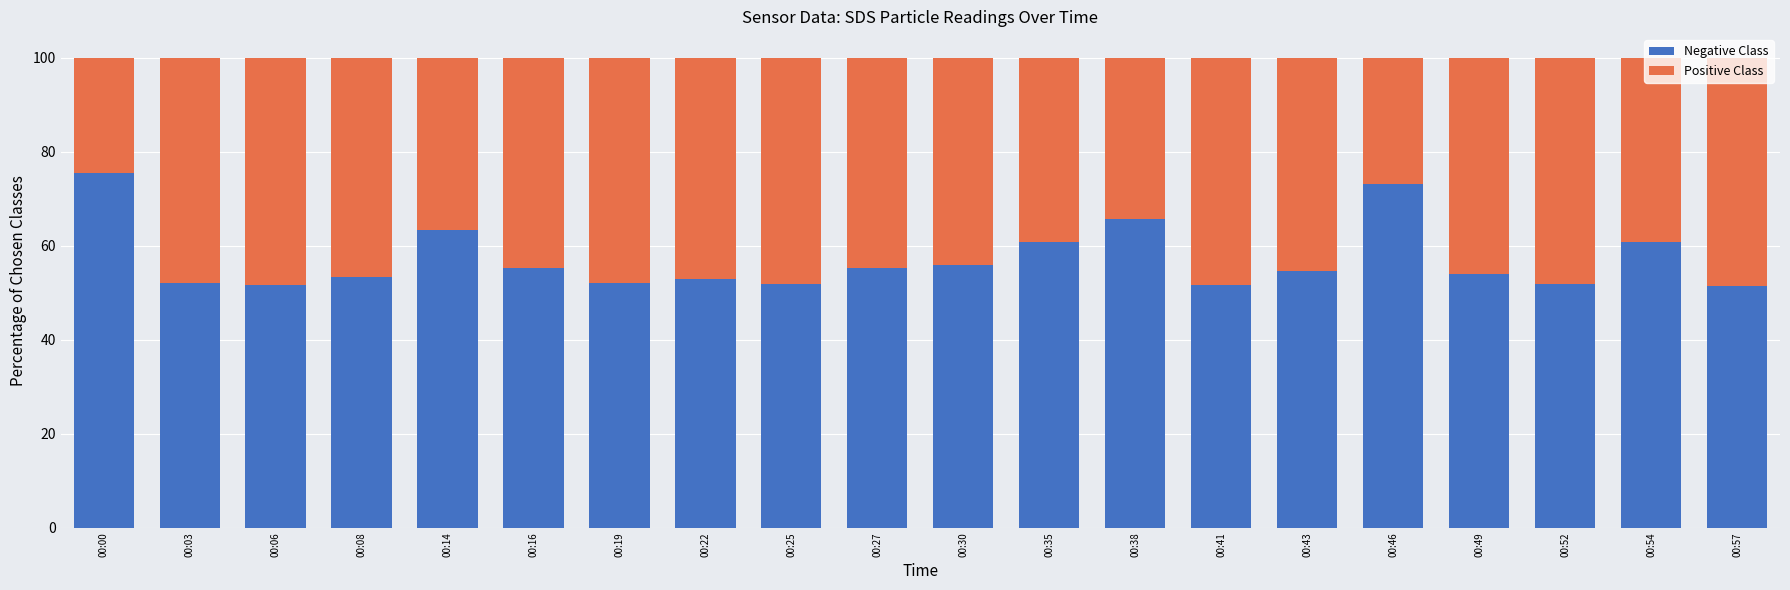

Is it true that Negative Class equals 74.0 at 00:30?

False